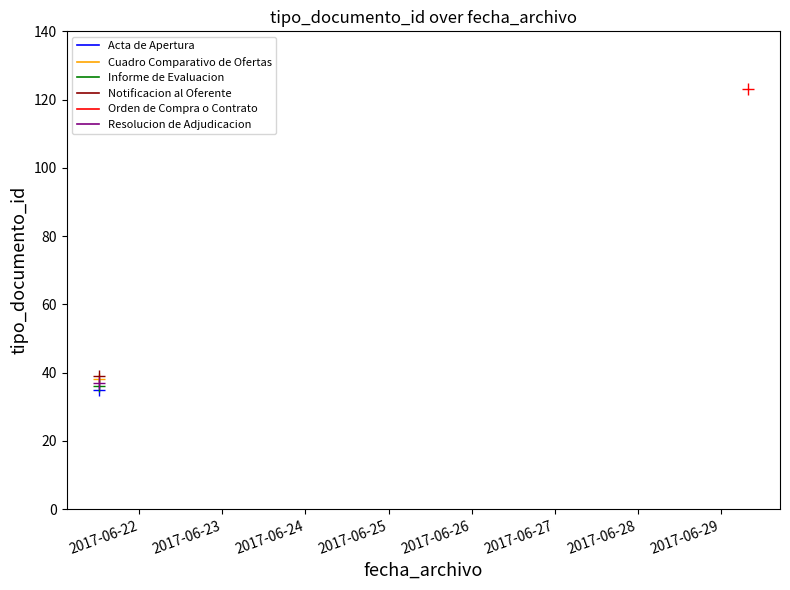

What is the minimum value shown in the chart?

35